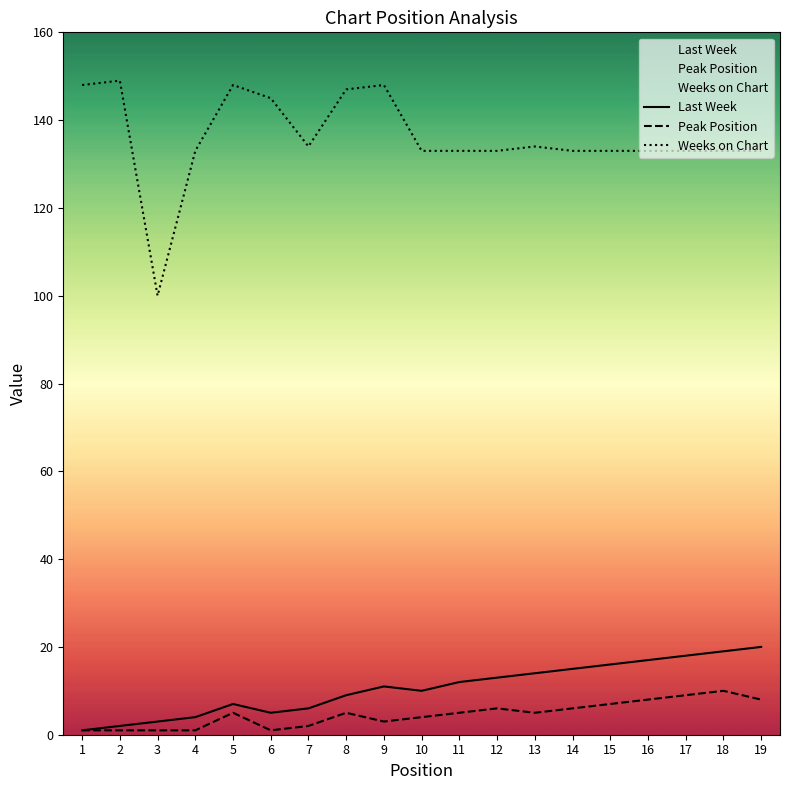

Where does the Peak Position series first go above 5?

12